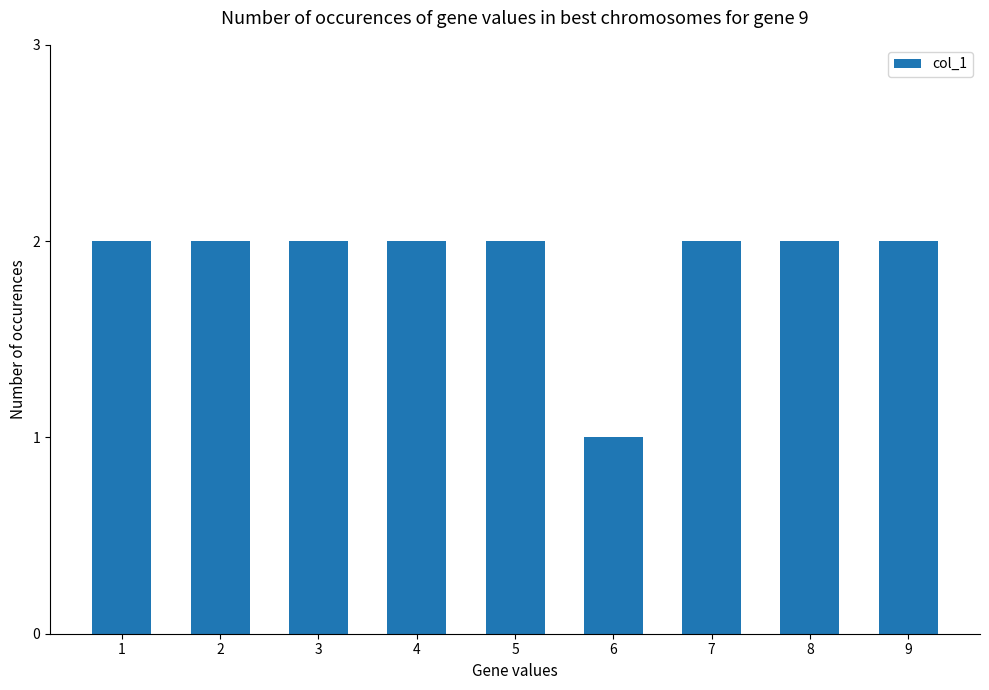

What is the value of the 8th bar from the left?

2